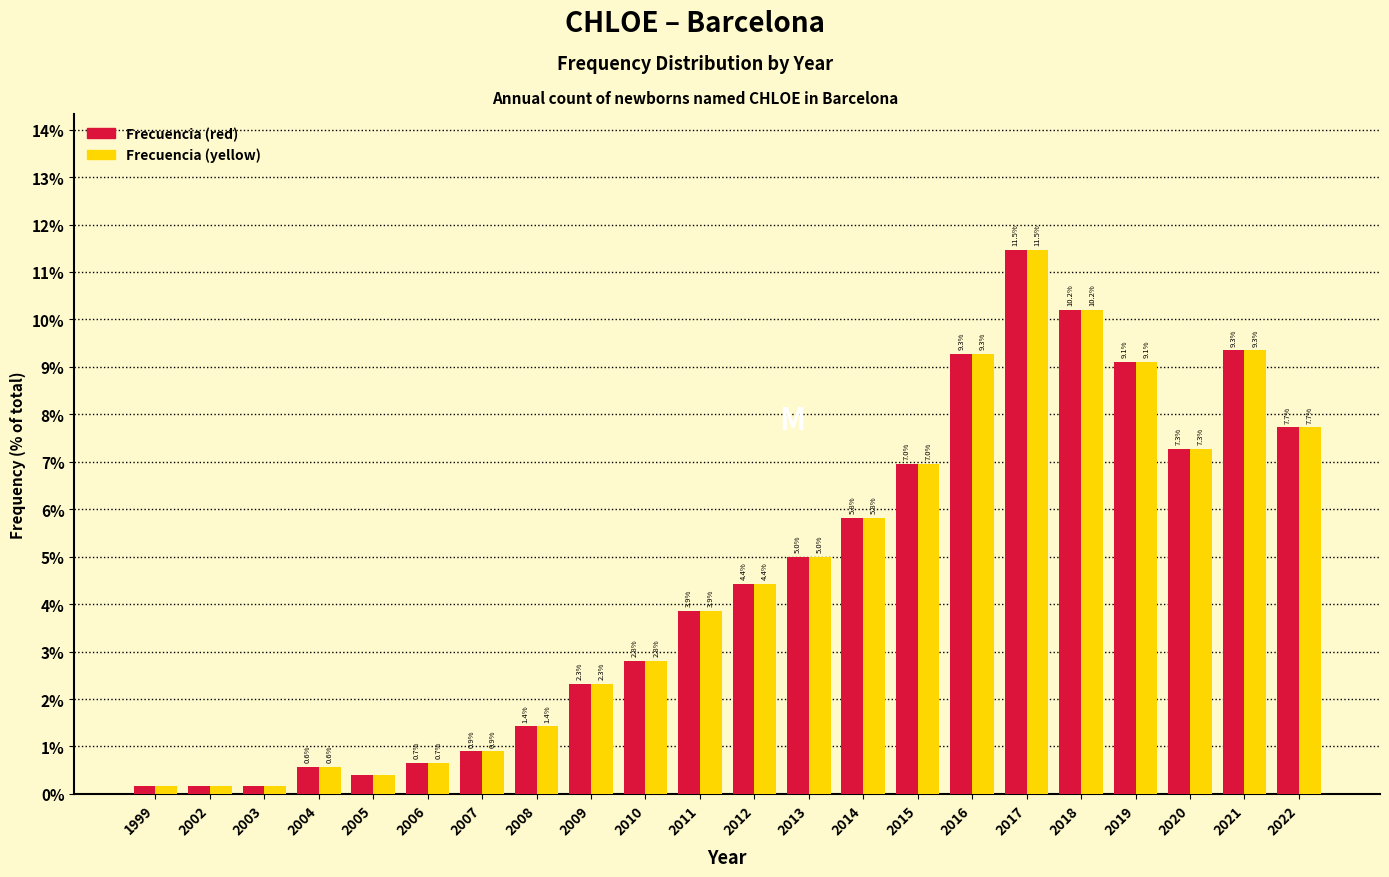

Does the chart contain any negative values?

No